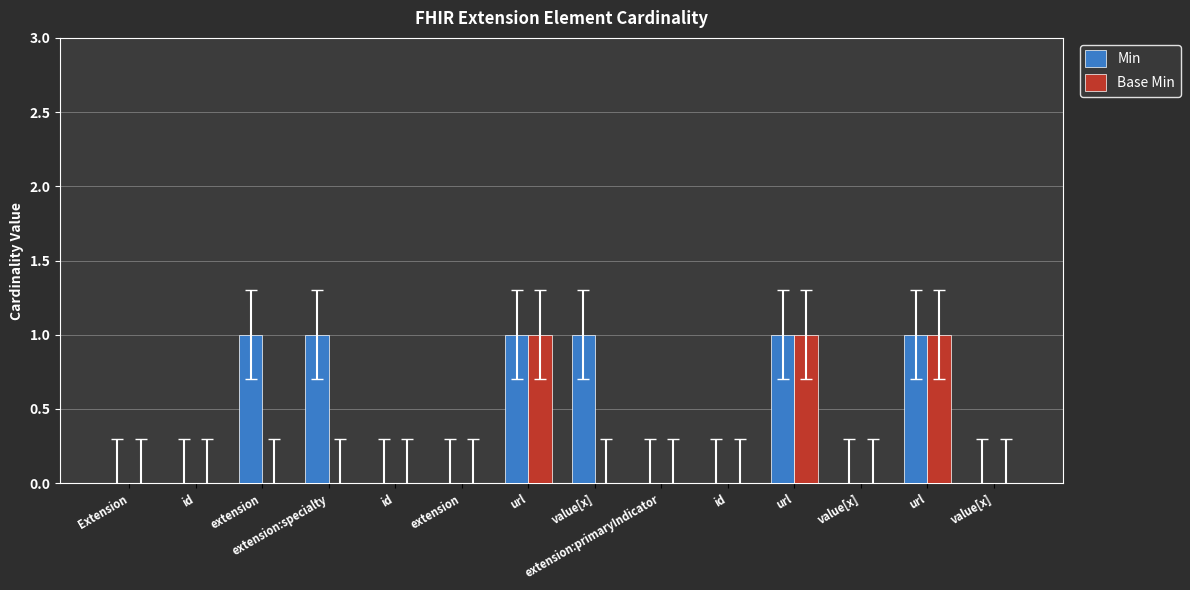

Are the bars grouped side by side (vs. stacked)?

Yes